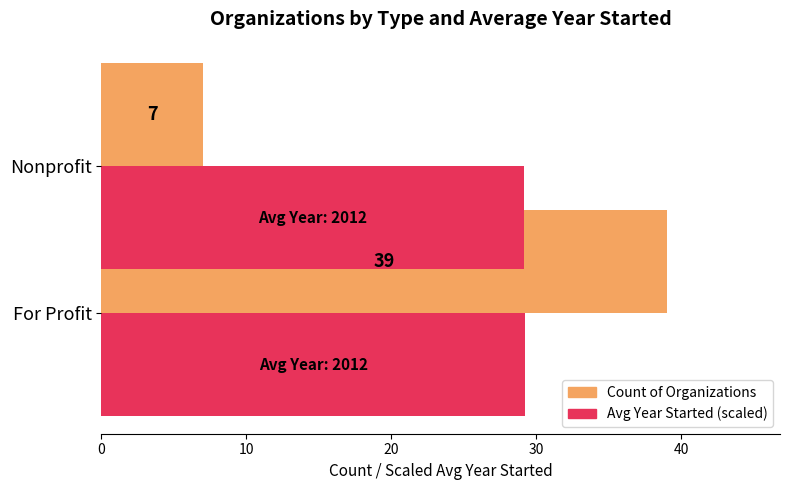

What is the total value across all series at For Profit?

68.2